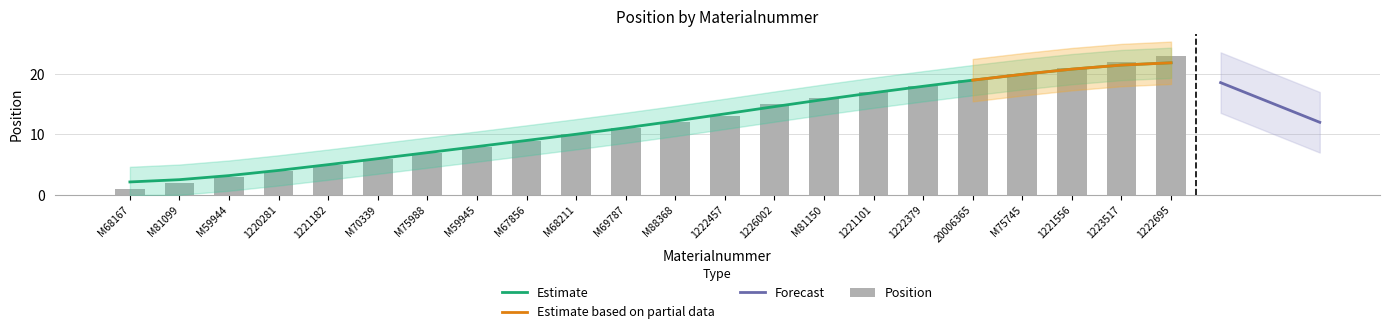

What is the difference between the values at M68167 and M70339?

5